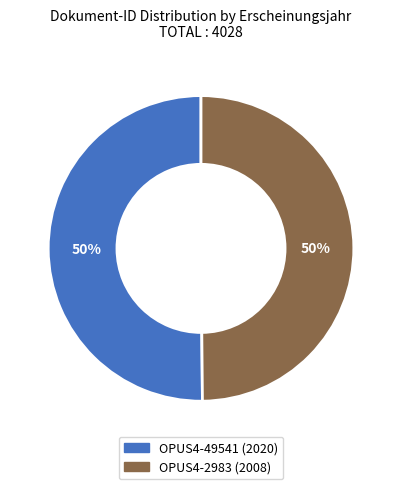

To the nearest percent, what is the combined percentage of OPUS4-49541 and OPUS4-2983?

100%